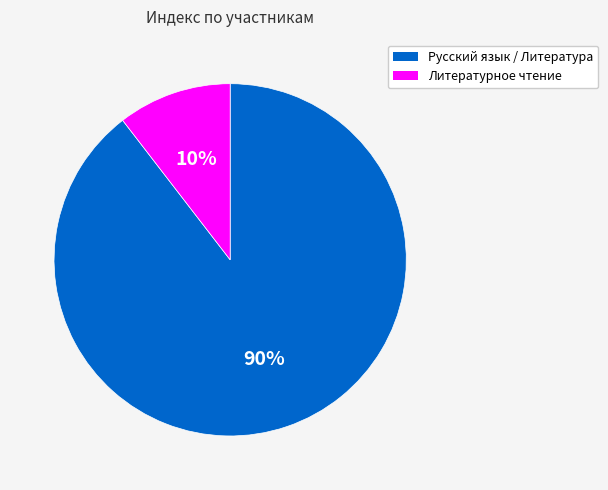

Is there any slice that represents more than half of the pie?

Yes